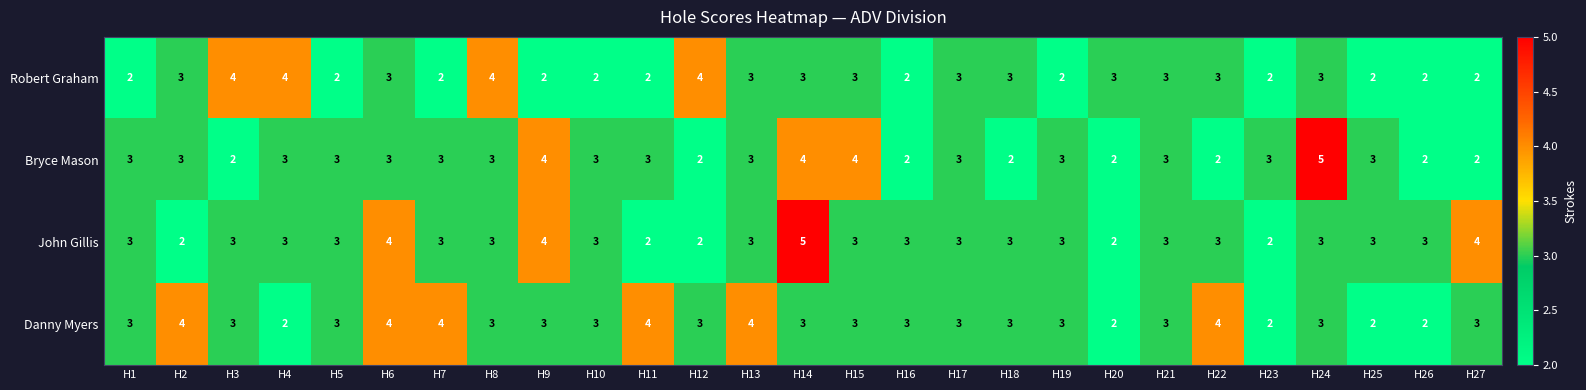

What is the average value of the Robert Graham series?

3